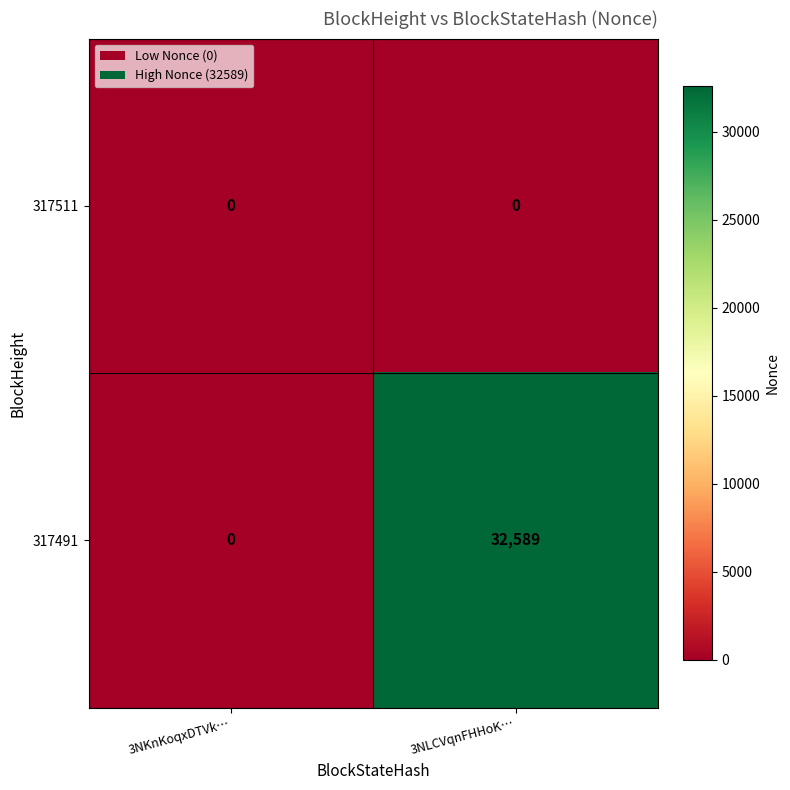

Which category has the highest value in the 317491 series?

3NLCVqnFHHoK…